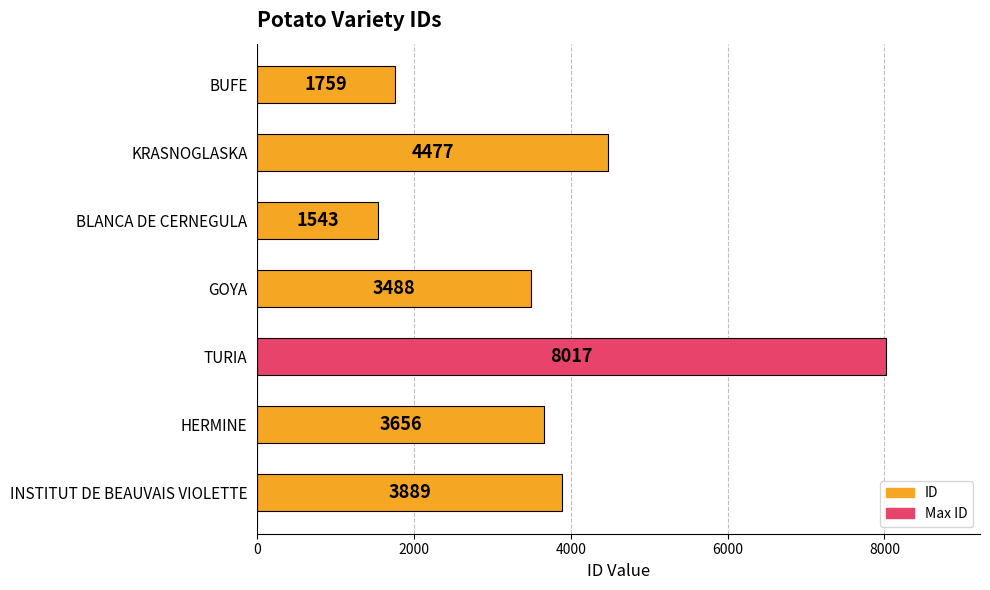

What is the change in value from BLANCA DE CERNEGULA to INSTITUT DE BEAUVAIS VIOLETTE?

+2346